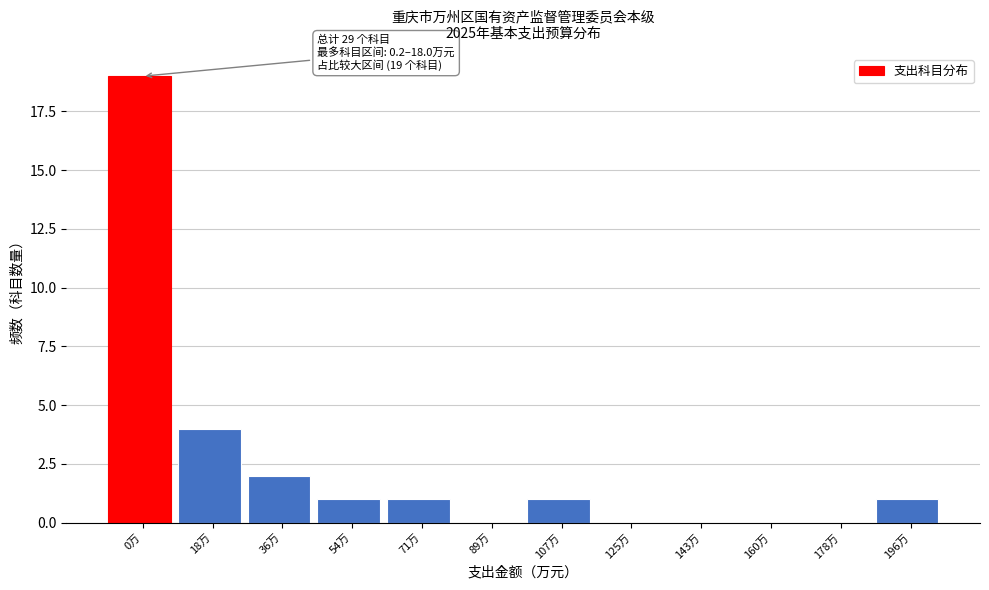

Reading left to right, extract all data points from this chart.

0万=19	18万=4	36万=2	54万=1	71万=1	89万=0	107万=1	125万=0	143万=0	160万=0	178万=0	196万=1